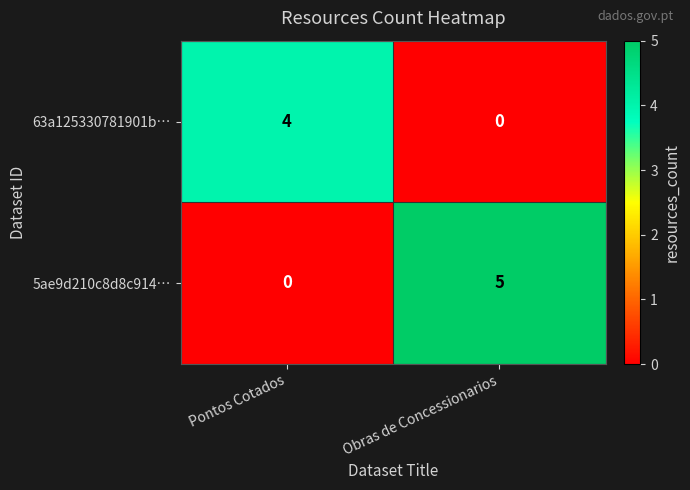

Reading left to right, list all the values displayed in this chart.

63a125330781901b…: Pontos Cotados=4	Obras de Concessionarios=0
5ae9d210c8d8c914…: Pontos Cotados=0	Obras de Concessionarios=5